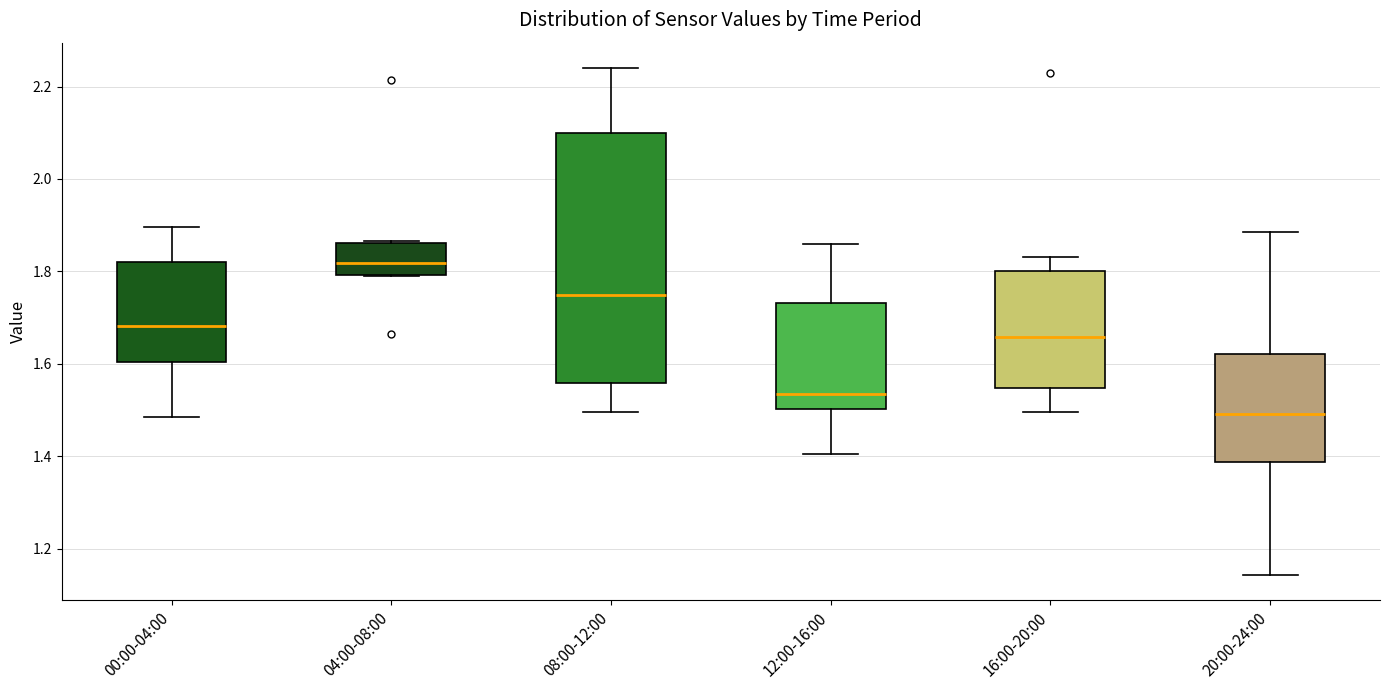

Where does the median line of the box for 00:00-04:00 sit on the y-axis? The values are not printed on the chart, so give them approximately, as read against the axis.

1.68